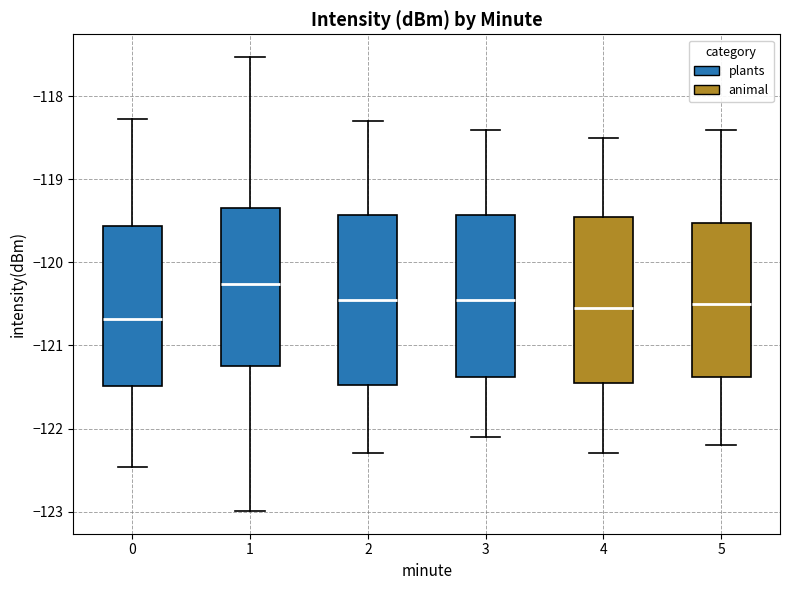

Where does the median line of the box at x = 3 sit on the y-axis? The values are not printed on the chart, so give them approximately, as read against the axis.

-120.4